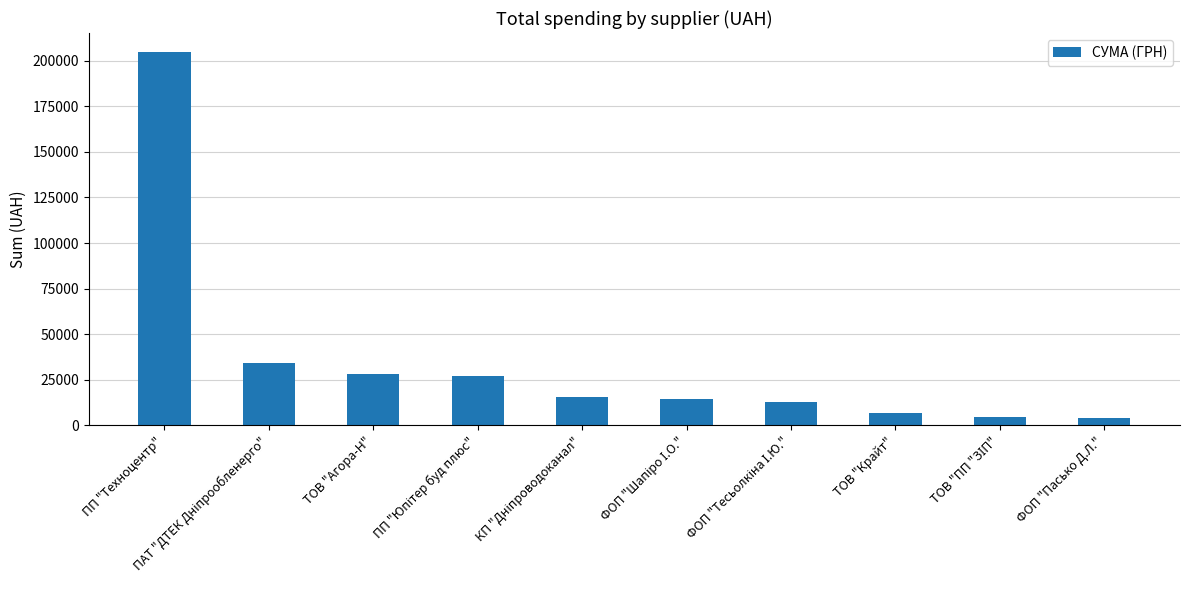

What position from the right is ТОВ "Крайт"?

3